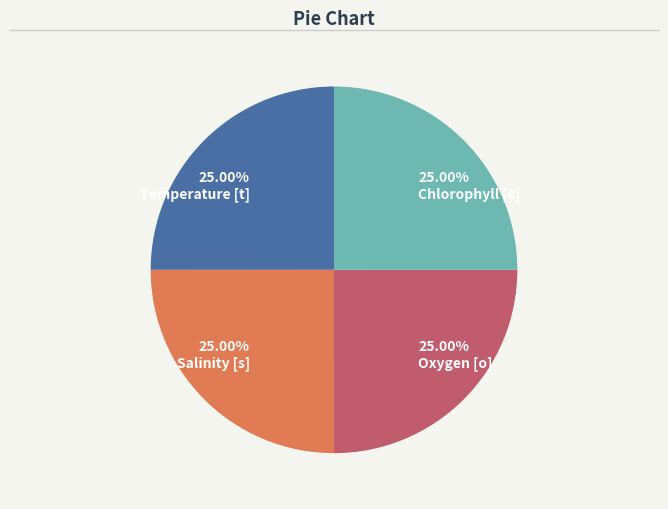

How many slices are in this pie chart?

4